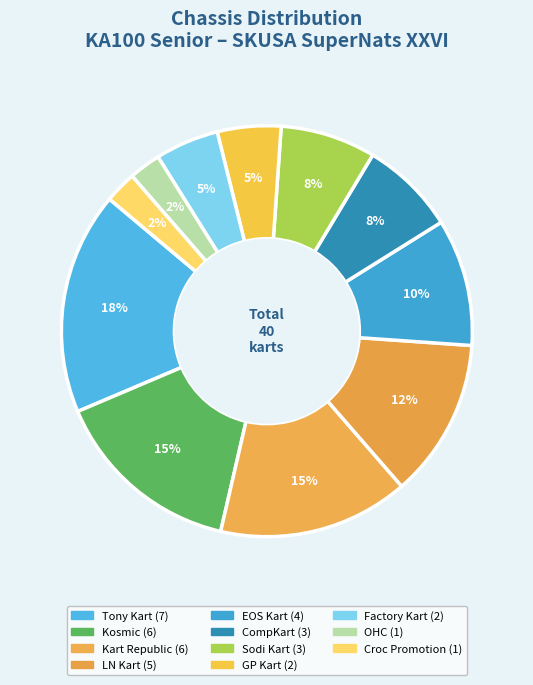

How many slices are in this pie chart?

11